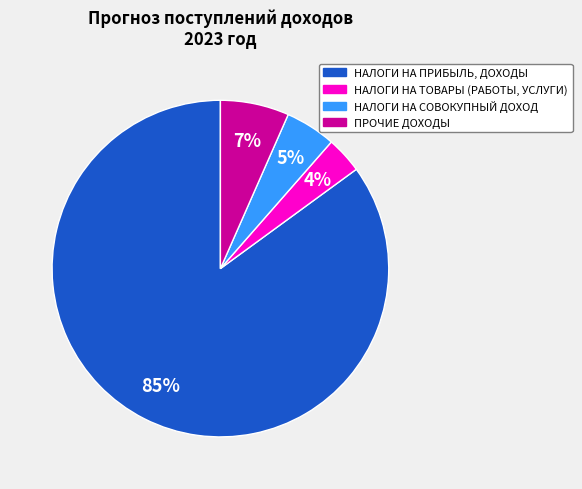

How many slices are in this pie chart?

4